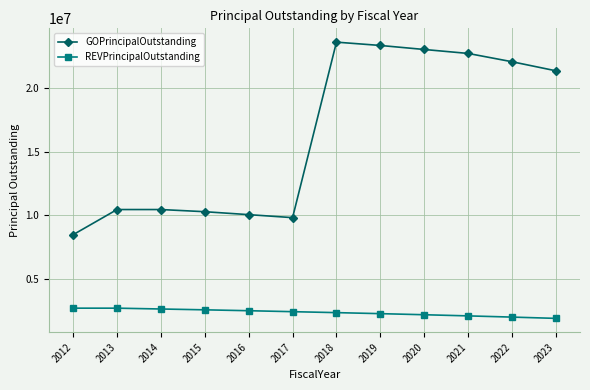

What is the total value across all series at 2022?

24065000